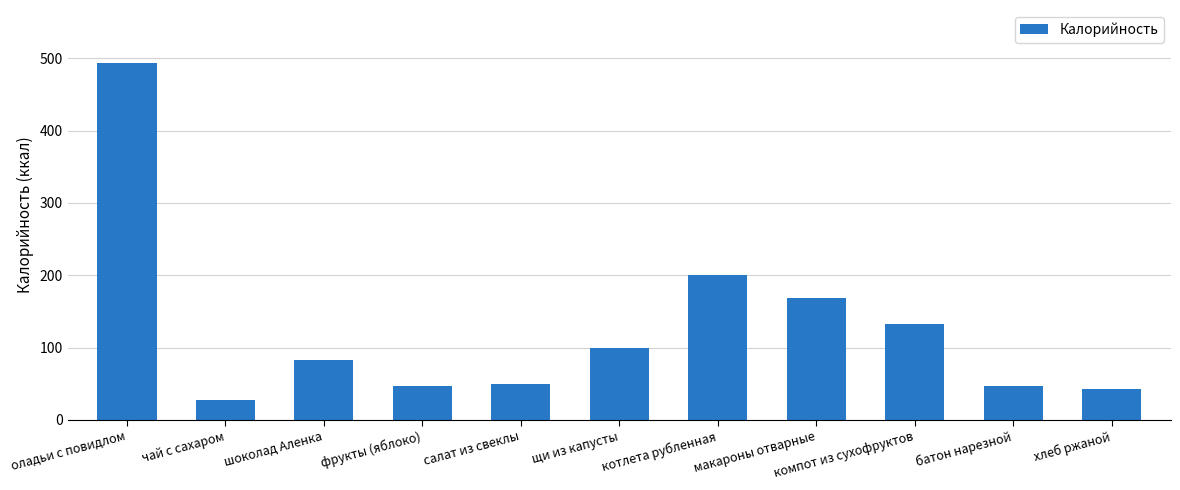

The chart shows a value of 133.1 at котлета рубленная. True or false?

False